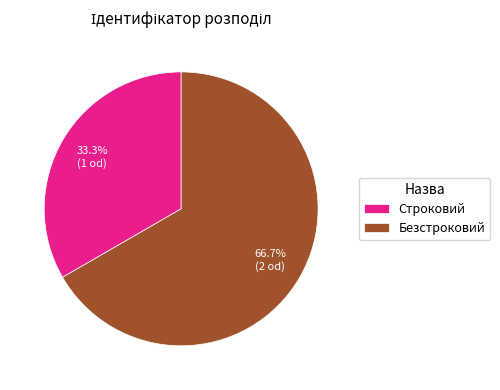

To the nearest percent, what portion does Строковий represent?

33%